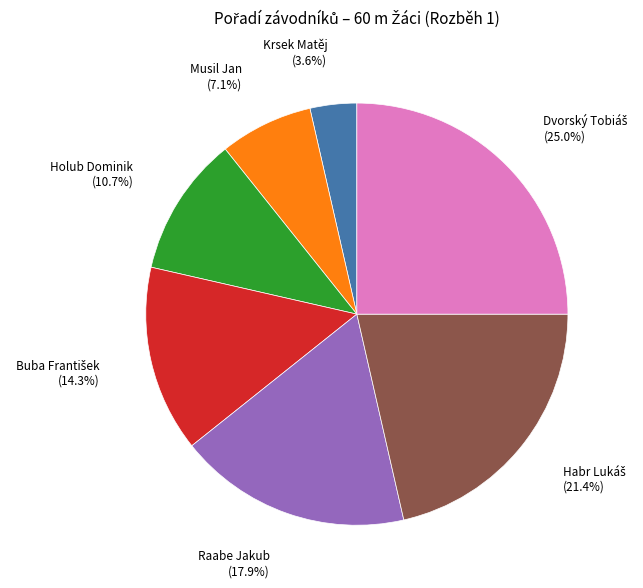

How many slices are in this pie chart?

7